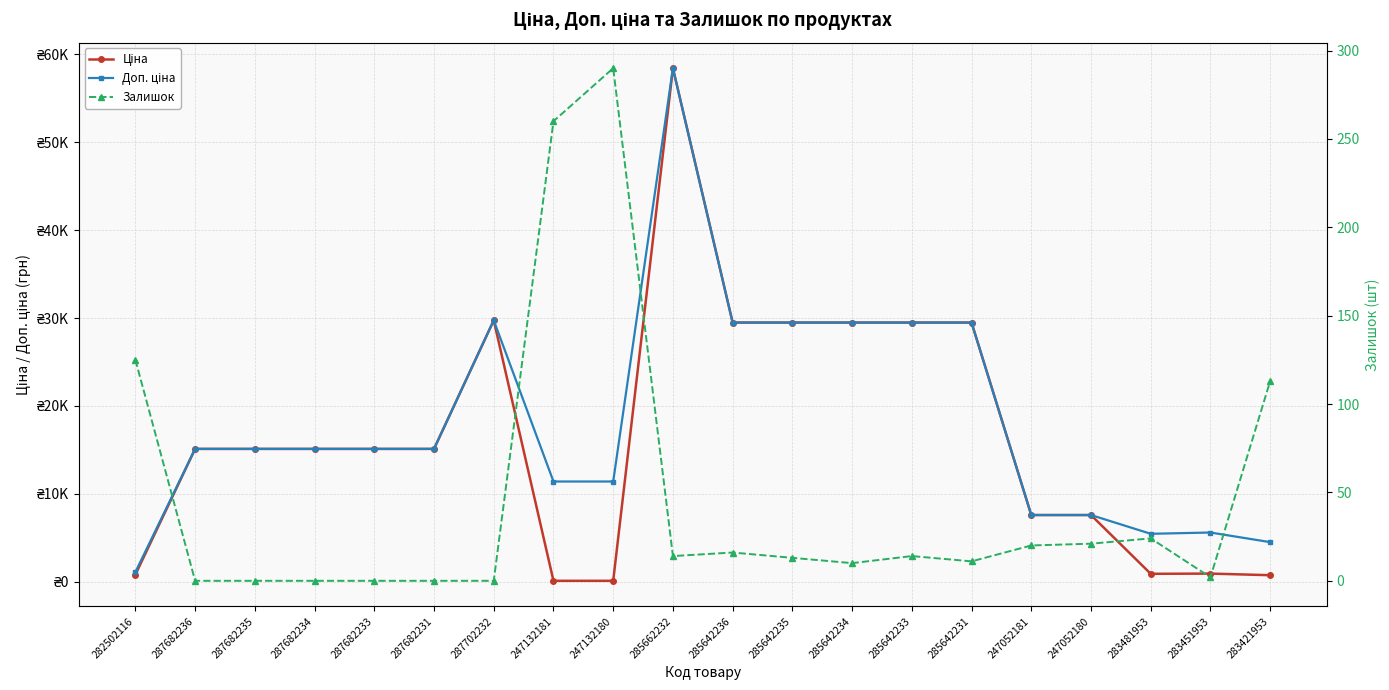

Rank the series at 285662232 from highest to lowest value.

Ціна, Доп. ціна, Залишок